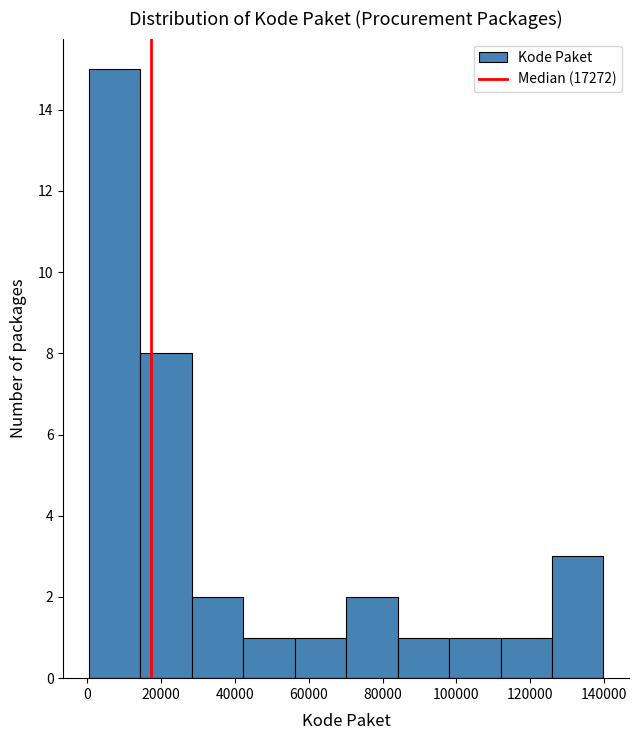

Reading left to right, transcribe this chart: for each bar, give the range it covers on the x-axis and its height. Neither the bar edges nor the heights are printed on the chart, so give them approximately, as read against the axes.

0 to 14000: 15
14000 to 28000: 8
28000 to 42000: 2
42000 to 56000: 1
56000 to 70000: 1
70000 to 84000: 2
84000 to 98000: 1
98000 to 112000: 1
112000 to 126000: 1
126000 to 140000: 3